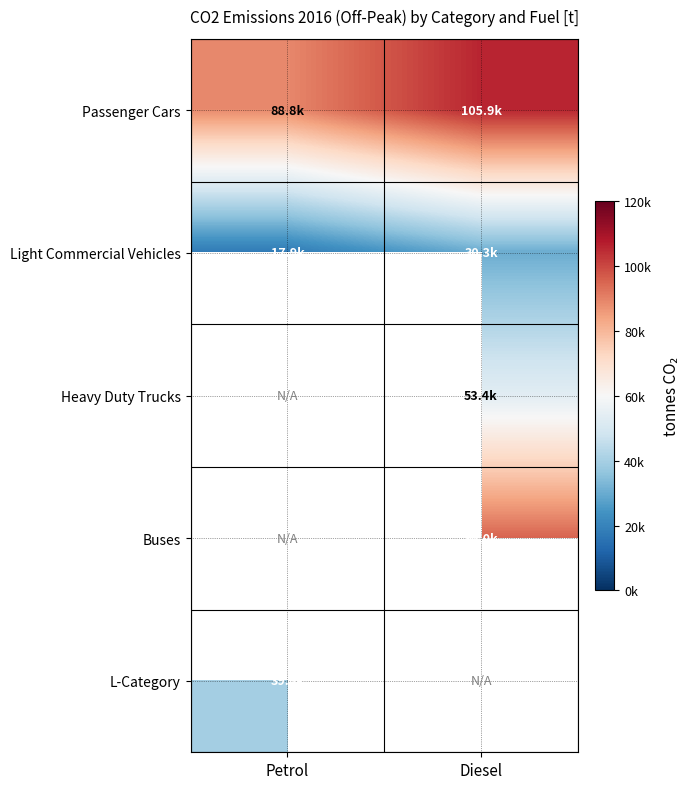

How many distinct data groups are displayed?

5